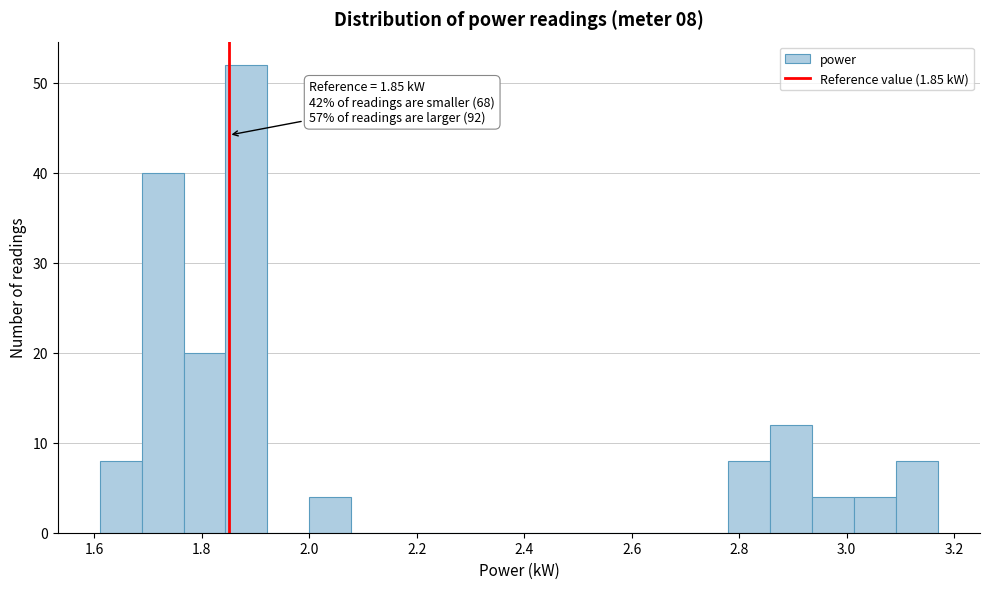

Read against the x-axis, roughly where is the centre of the tallest bar?

1.88